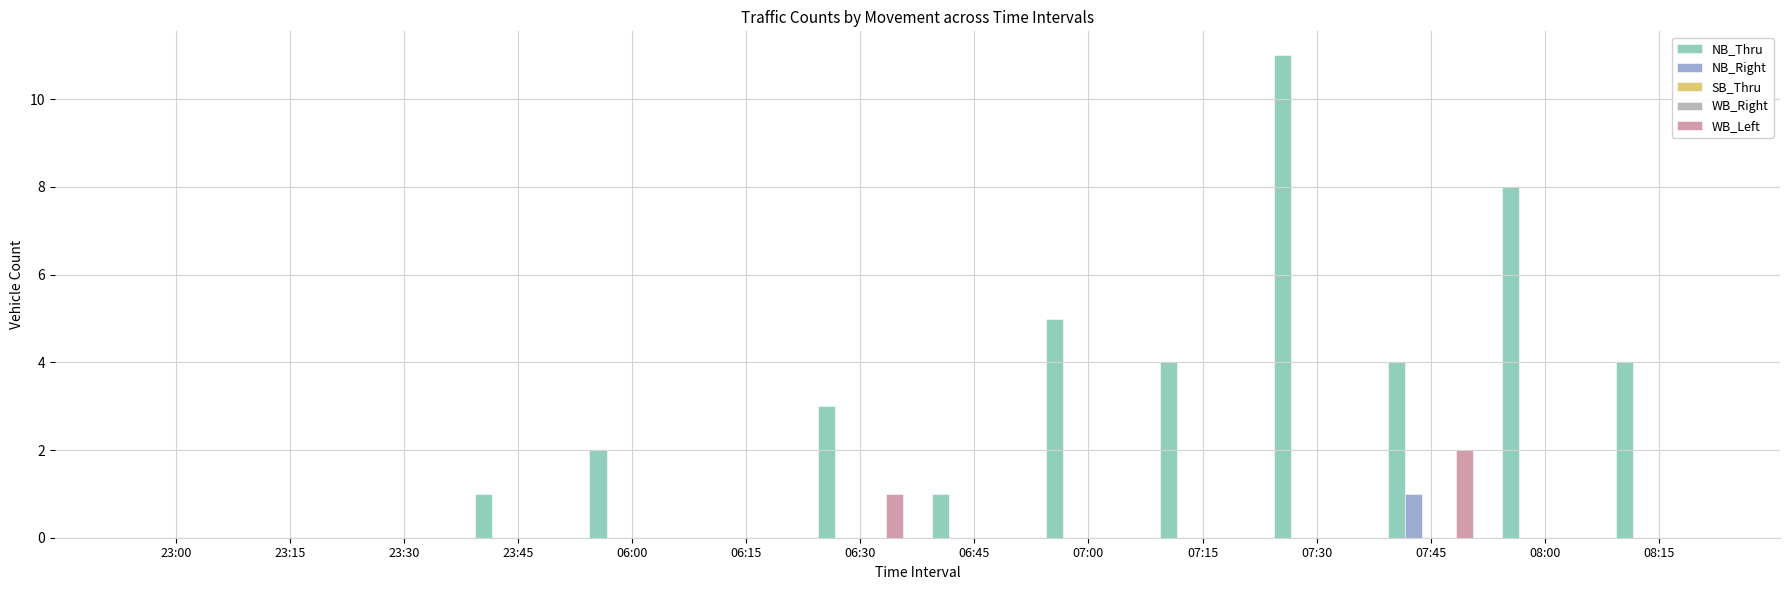

At which category does the chart reach its minimum across all series?

23:00